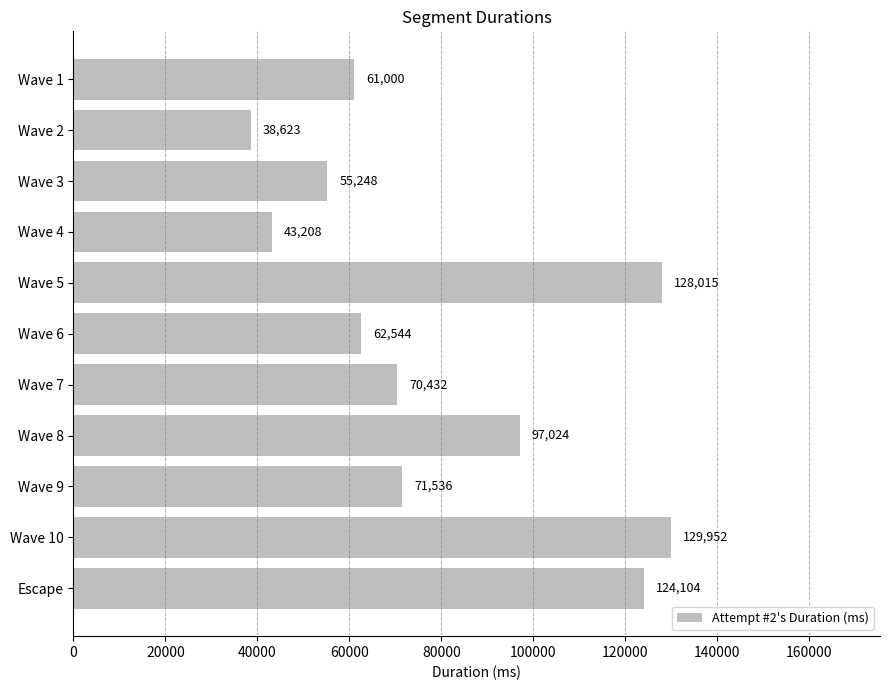

List the labels in order of value, smallest first.

Wave 2, Wave 4, Wave 3, Wave 1, Wave 6, Wave 7, Wave 9, Wave 8, Escape, Wave 5, Wave 10